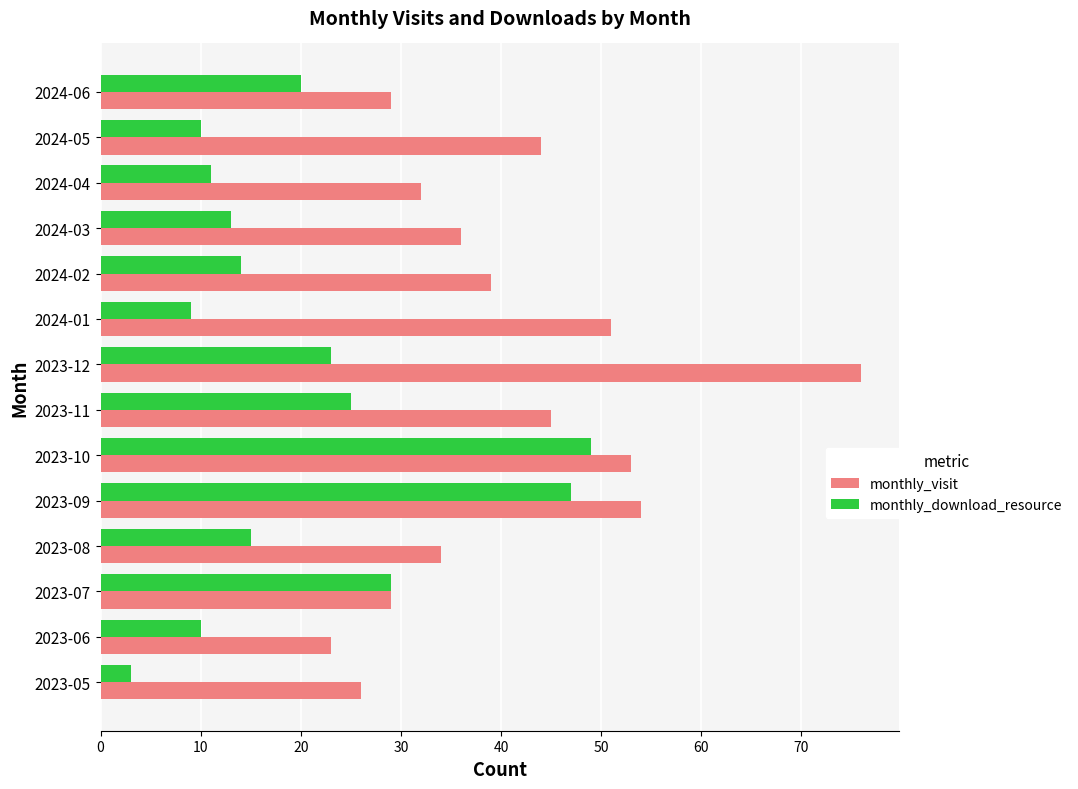

What is the total value across all series at 2023-06?

33